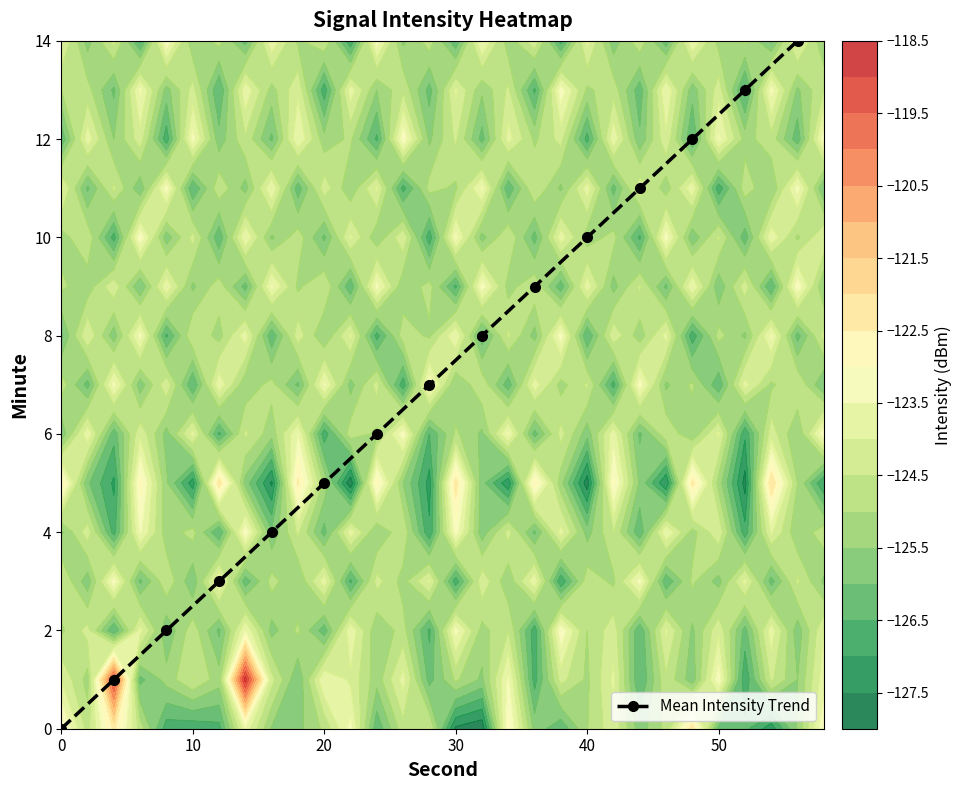

True or false: Mean Intensity Trend has more than 2 interior local peaks.

False